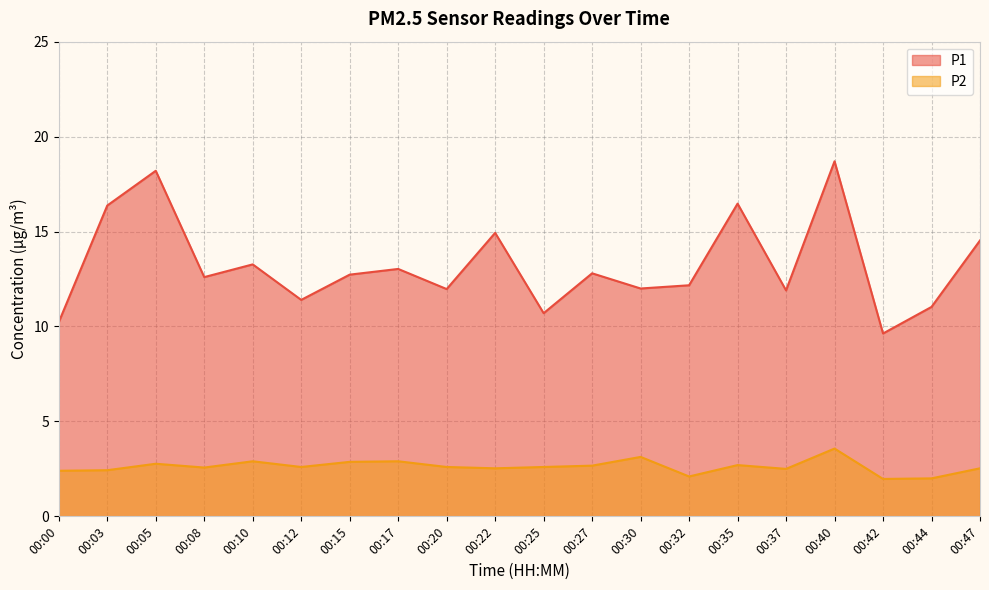

List the series in order of their overall mean, lowest first.

P2, P1